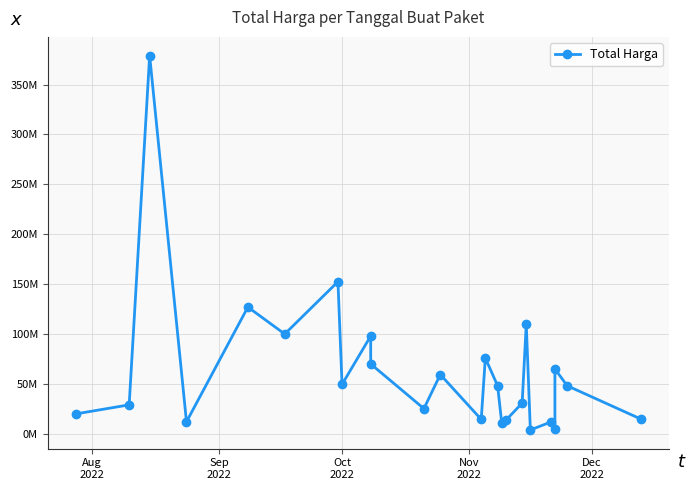

True or false: the data has more than 2 interior local peaks.

True